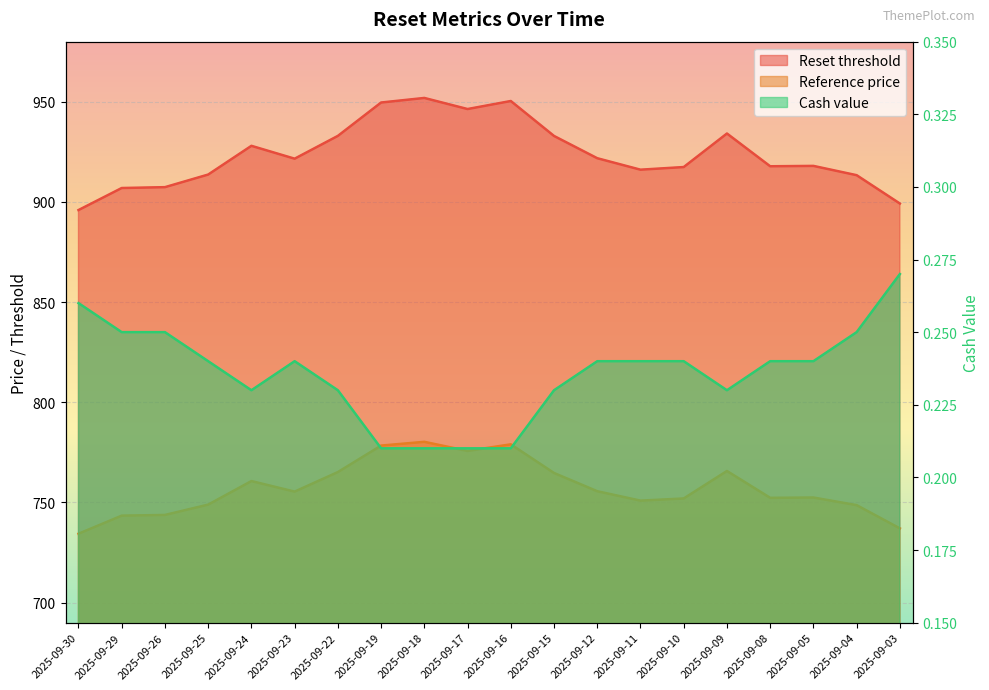

List the series in order of their peak value, highest first.

Reset threshold, Reference price, Cash value